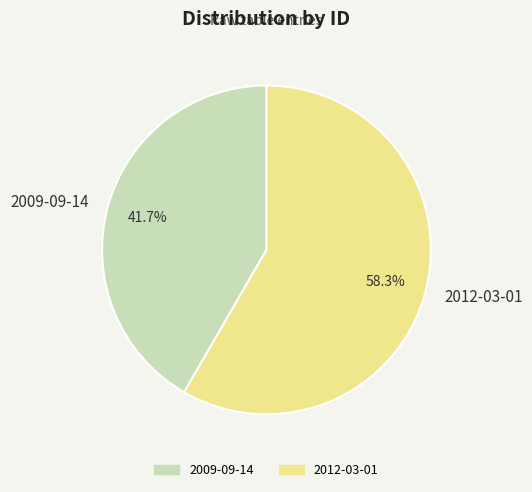

What percentage is the 2012-03-01 slice, to the nearest percent?

58%